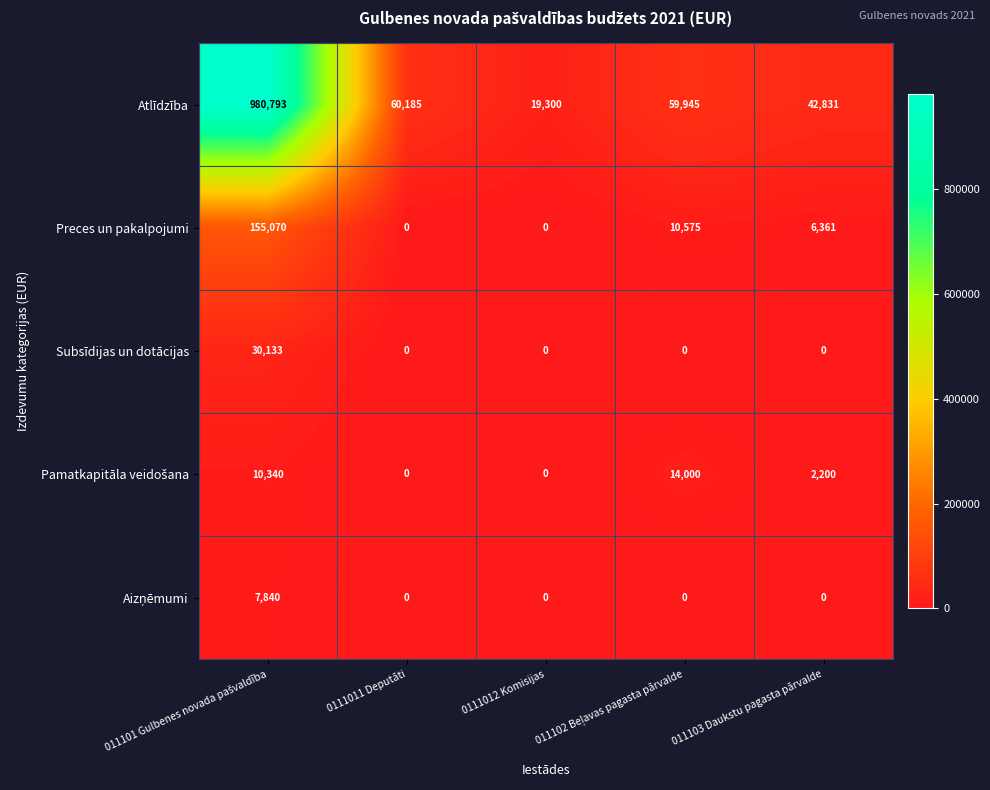

Which series has the largest range (max minus min)?

Atlīdzība